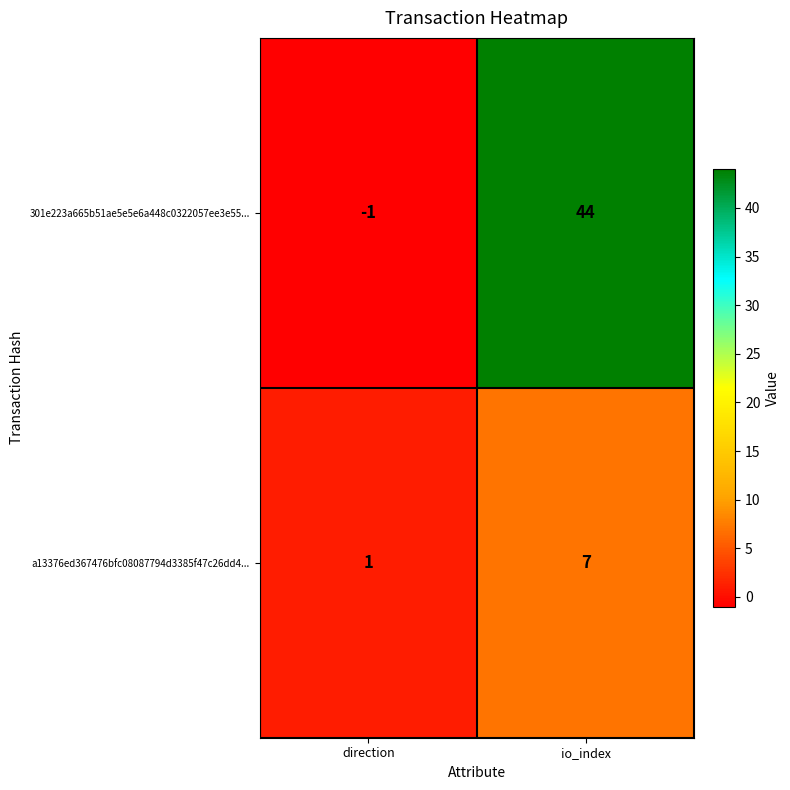

What is the maximum value for a13376ed367476bfc08087794d3385f47c26dd4...?

7